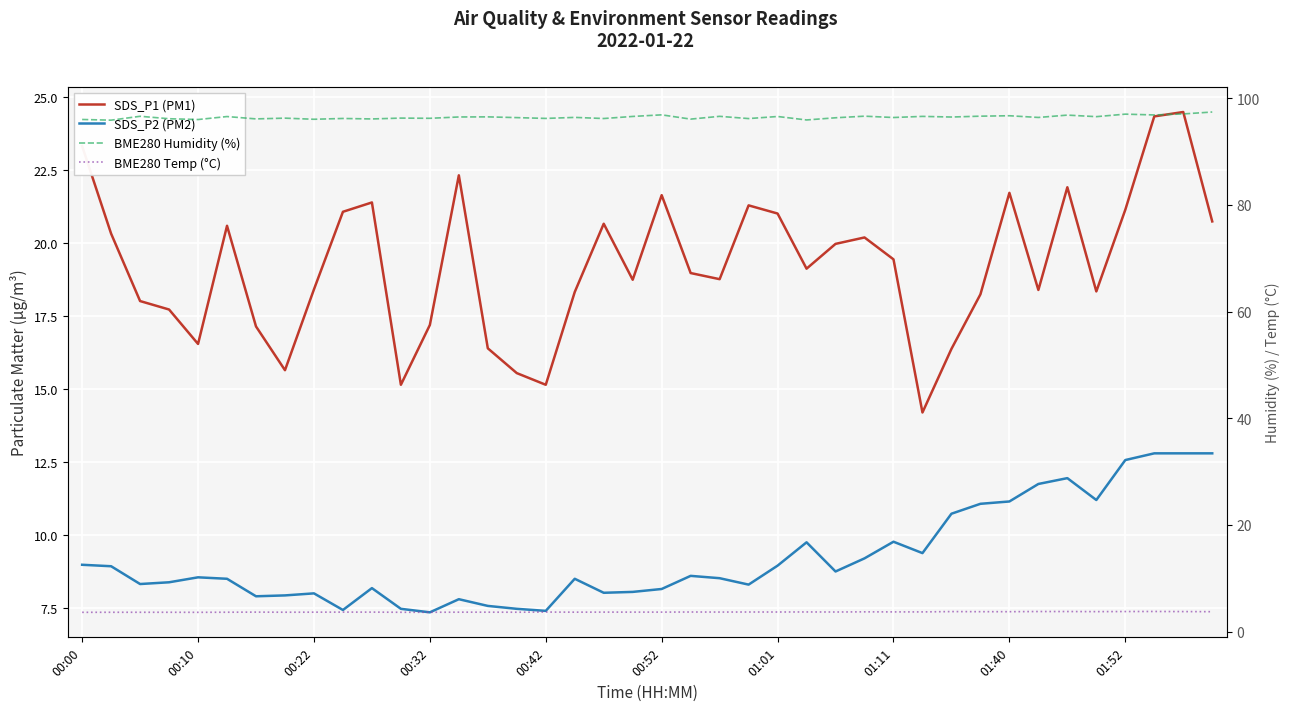

Rank the series by their maximum value, from lowest to highest.

BME280 Temp (°C), SDS_P2 (PM2), SDS_P1 (PM1), BME280 Humidity (%)